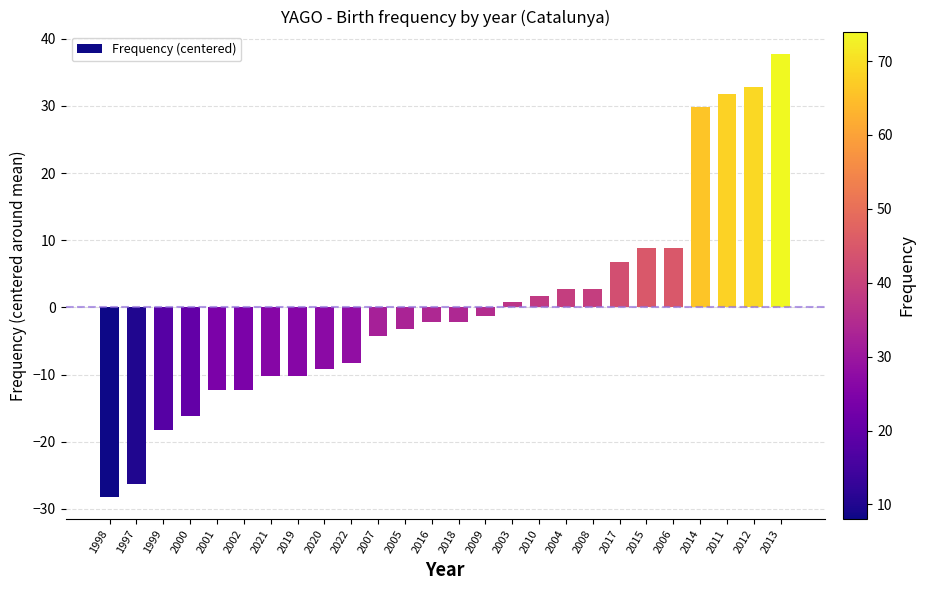

Which has a higher value, 2019 or 2004?

2004